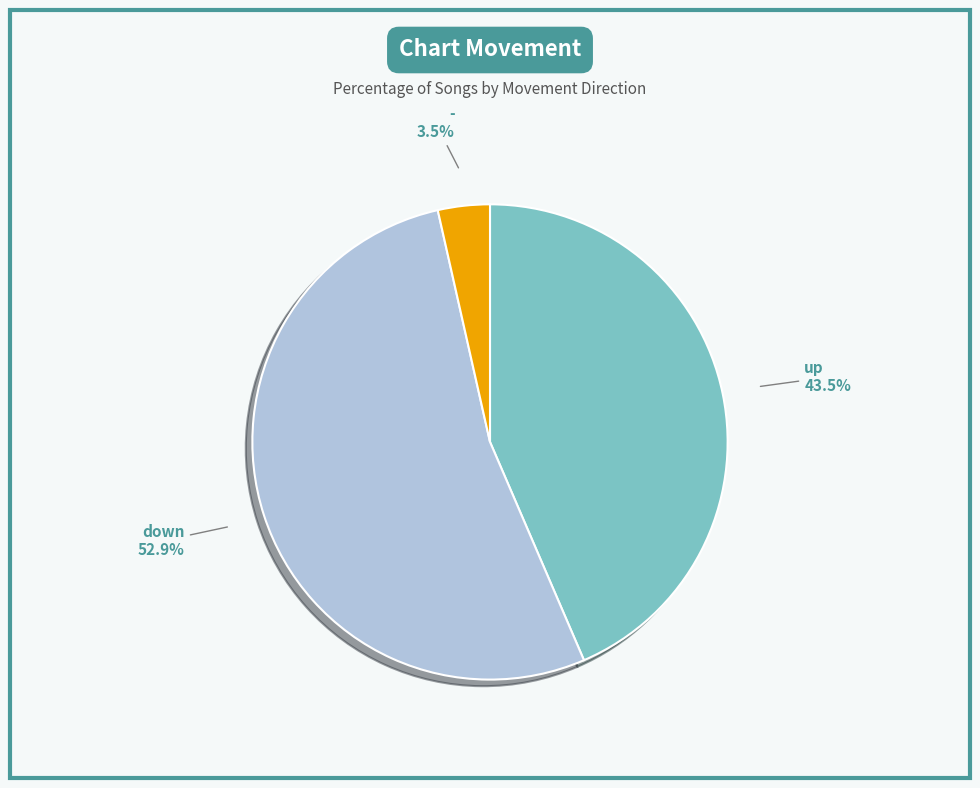

How many segments does this pie chart have?

3